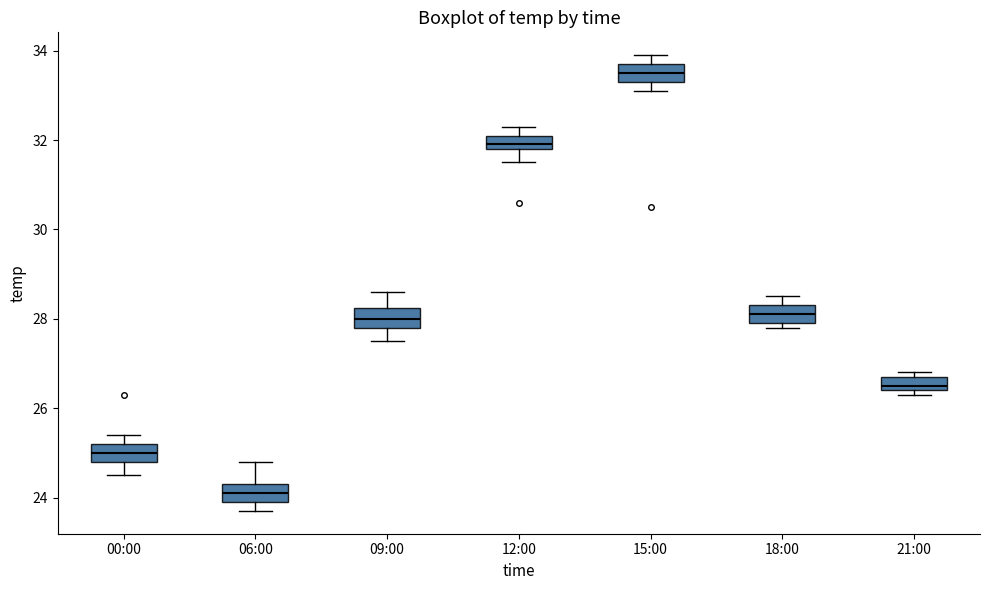

Where is the lower edge of the box for 06:00 on the y-axis? The values are not printed on the chart, so give them approximately, as read against the axis.

24.0